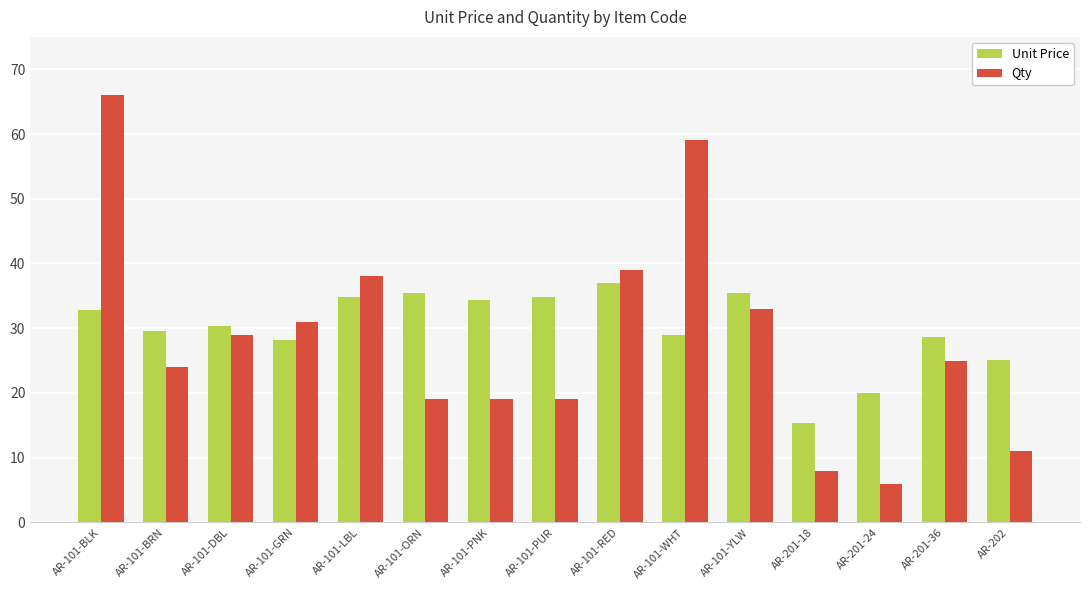

Which series has the largest total across all categories?

Unit Price